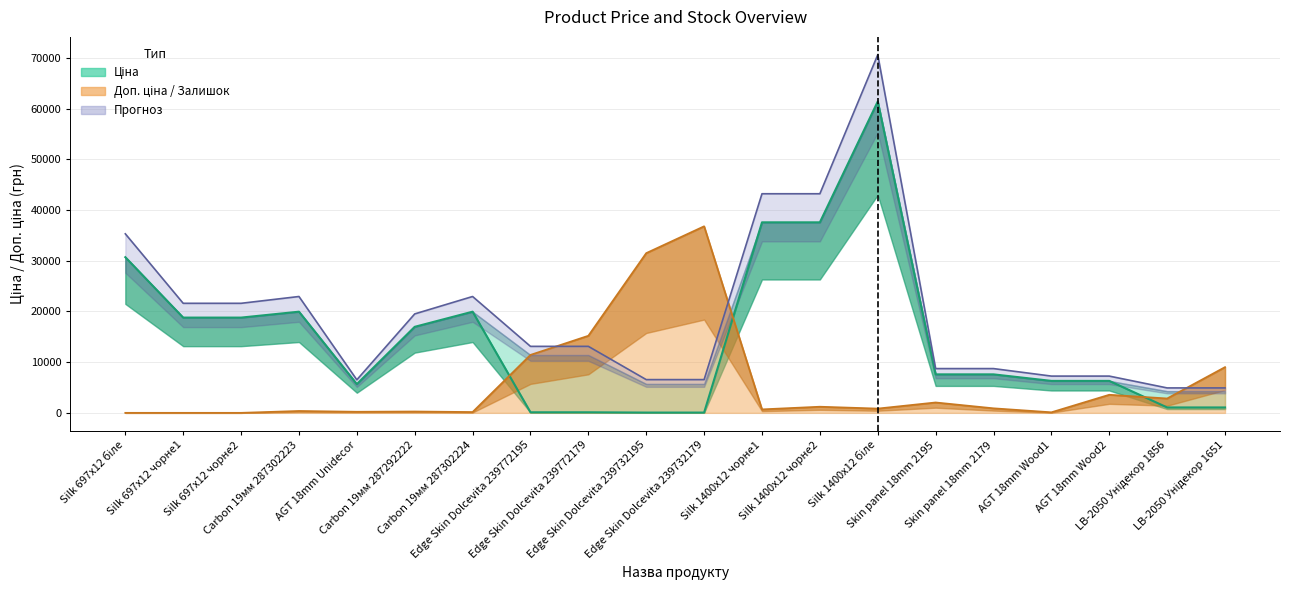

How many values in Залишок are above zero?

17